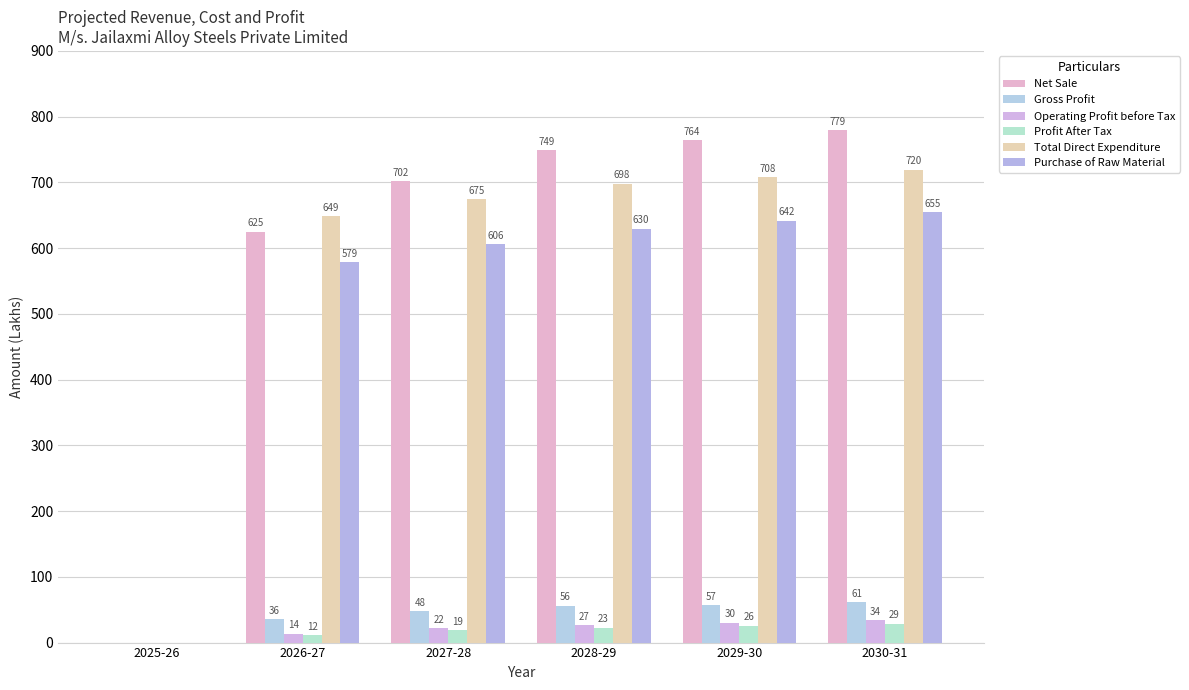

What is the maximum value for Net Sale?

779.0